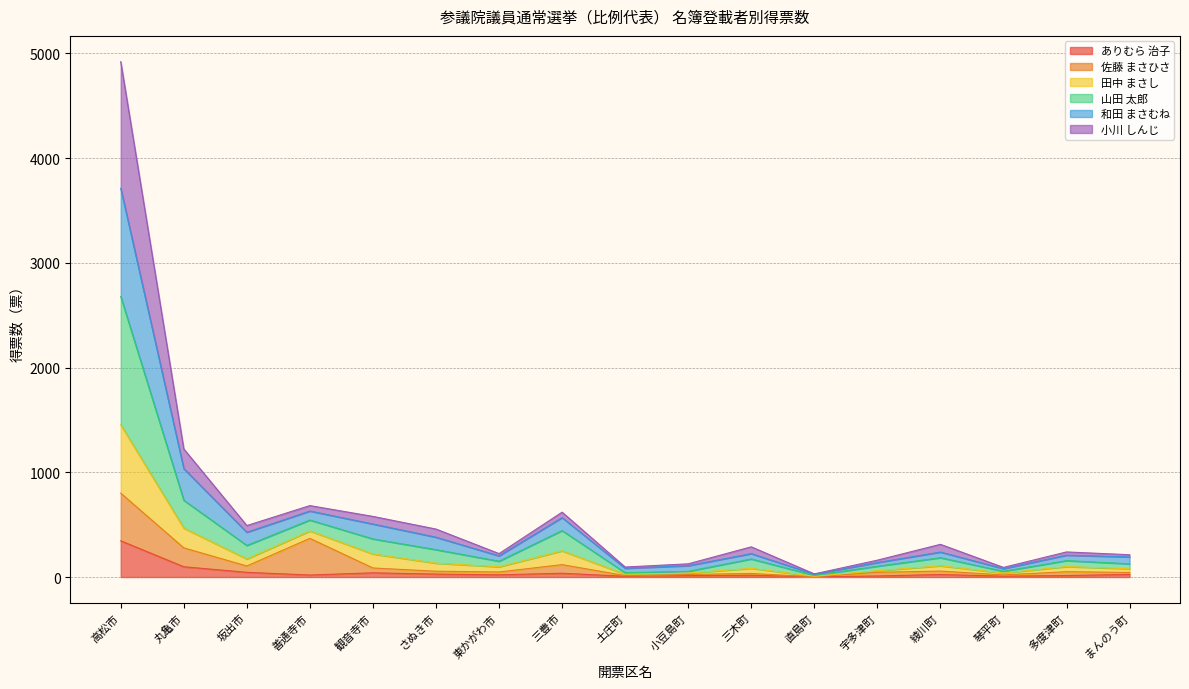

At which label does ありむら 治子 reach its peak?

高松市